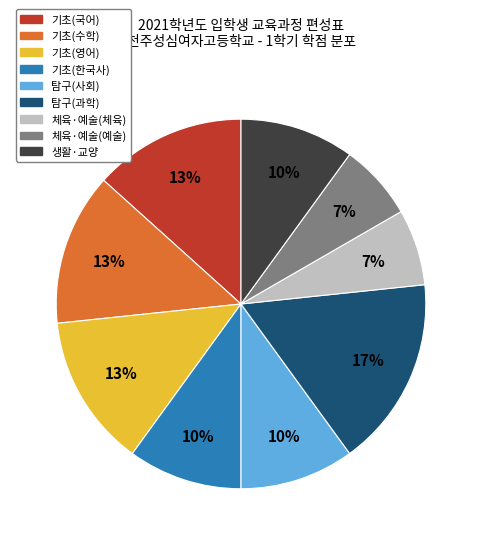

Is there any slice that represents more than half of the pie?

No